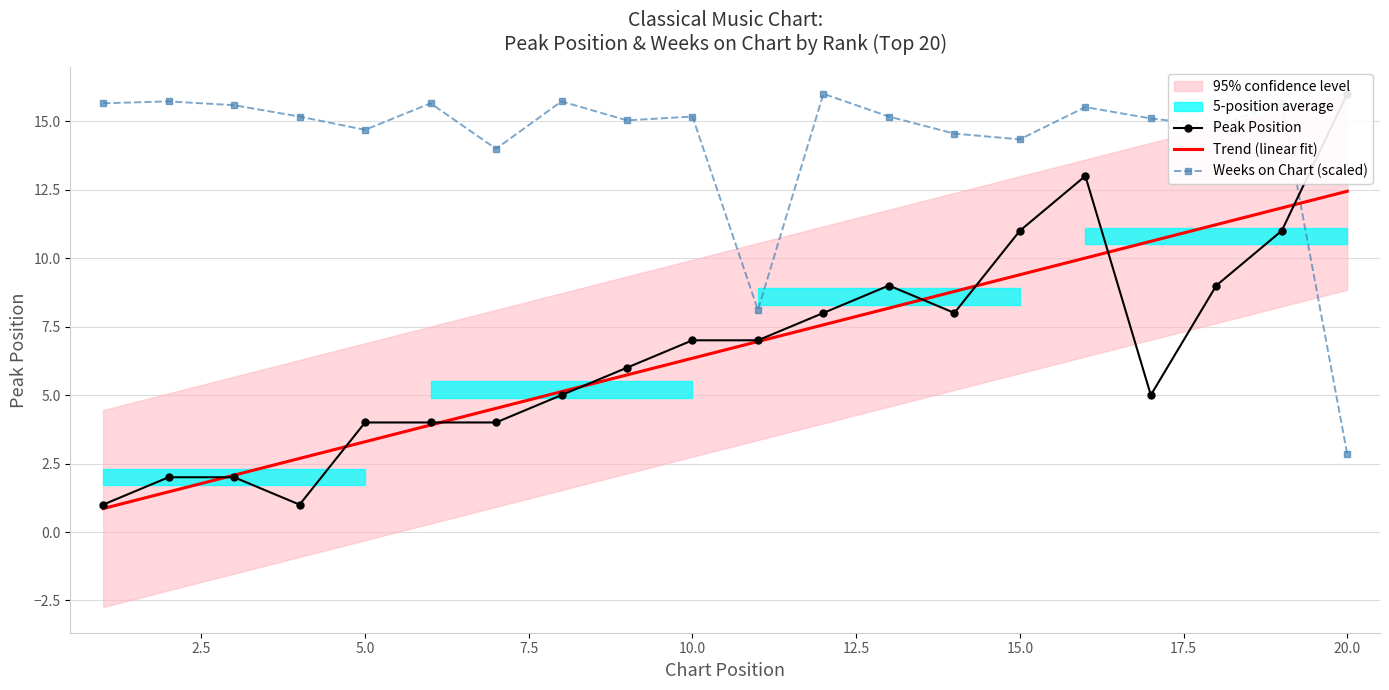

In Weeks on Chart (scaled), how many points are lower than both neighbors (excluding endpoints)?

6